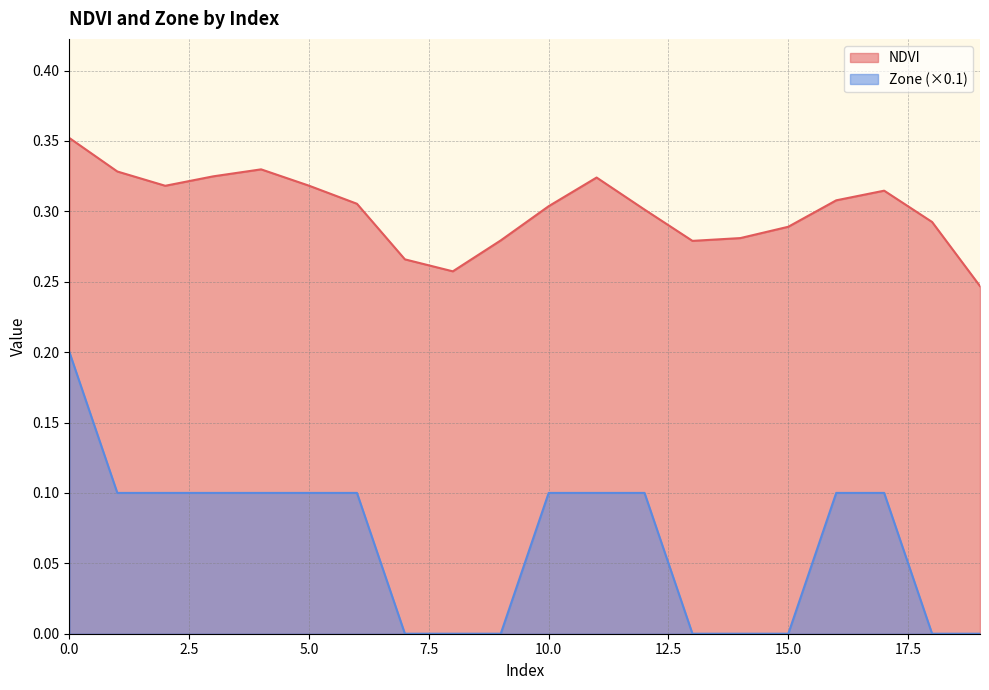

Which series has the largest range (max minus min)?

Zone (×0.1)